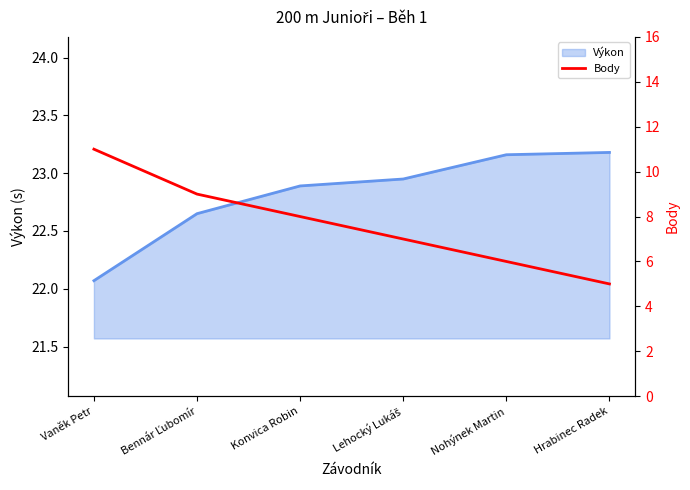

At which category does the chart reach its minimum across all series?

Hrabinec Radek